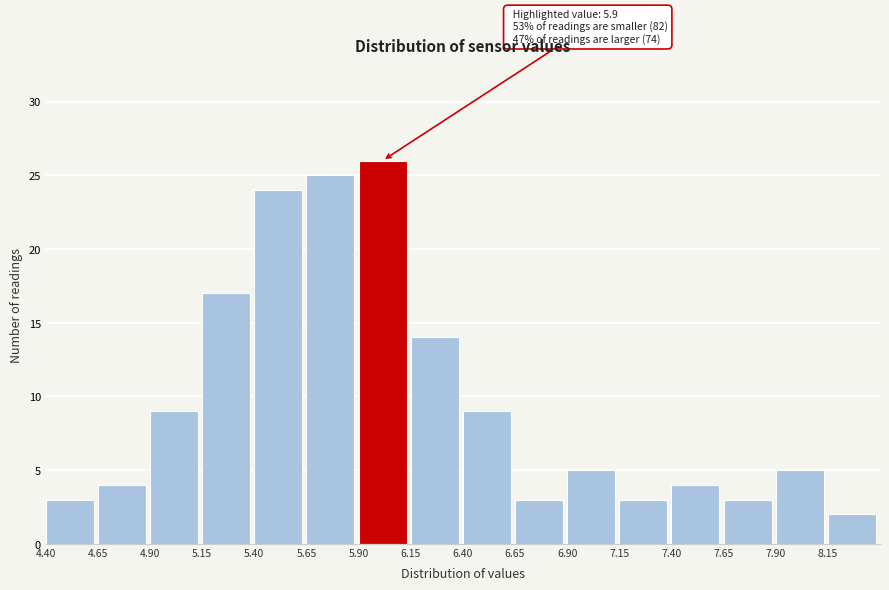

Which range on the x-axis has the tallest bar?

5.90 to 6.15